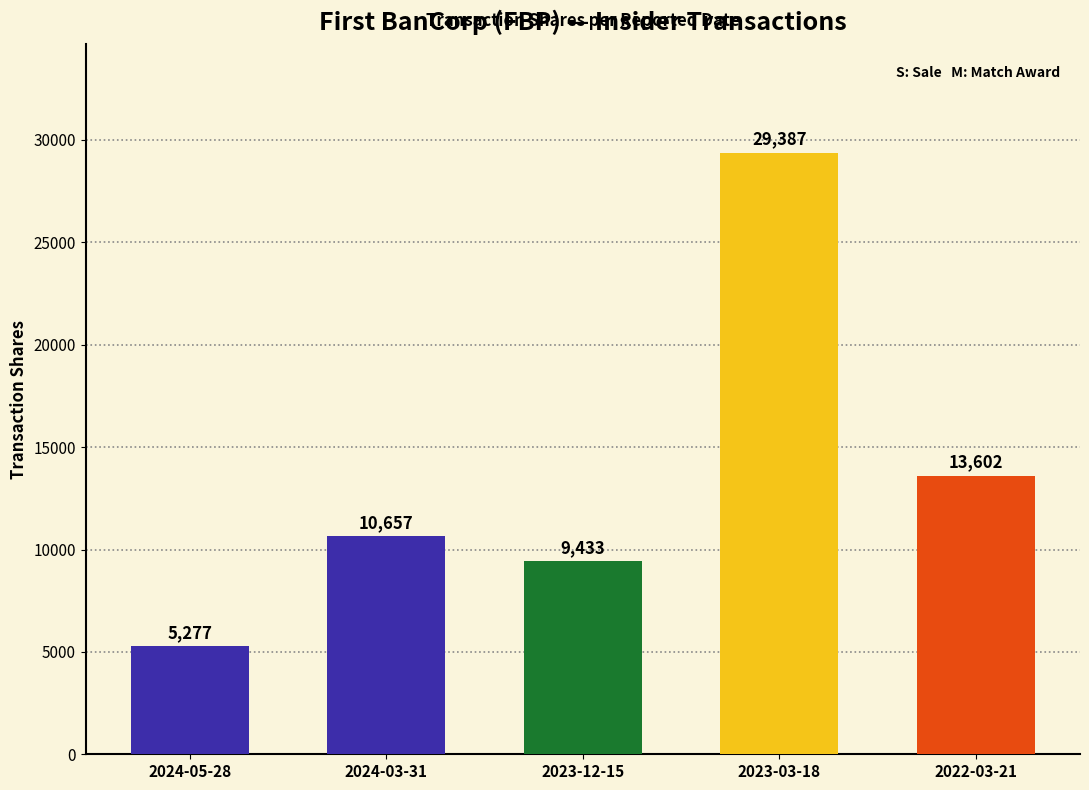

Read the value at 2022-03-21.

13602